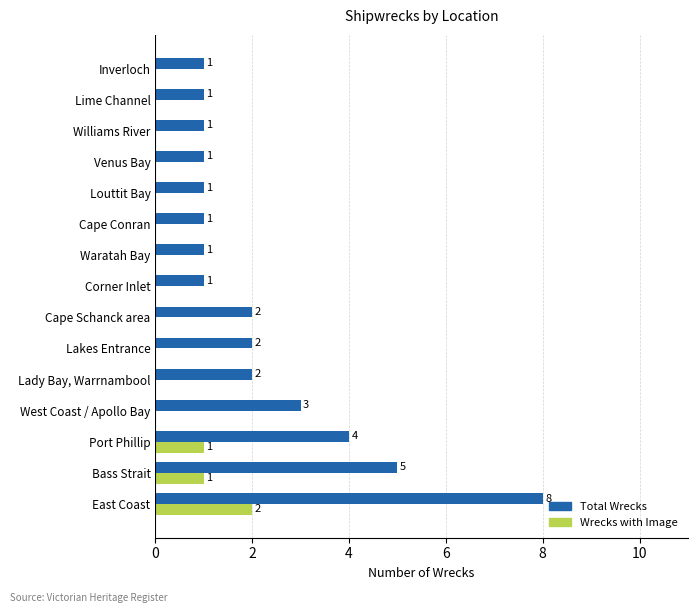

At which category is the sum across all series the highest?

East Coast